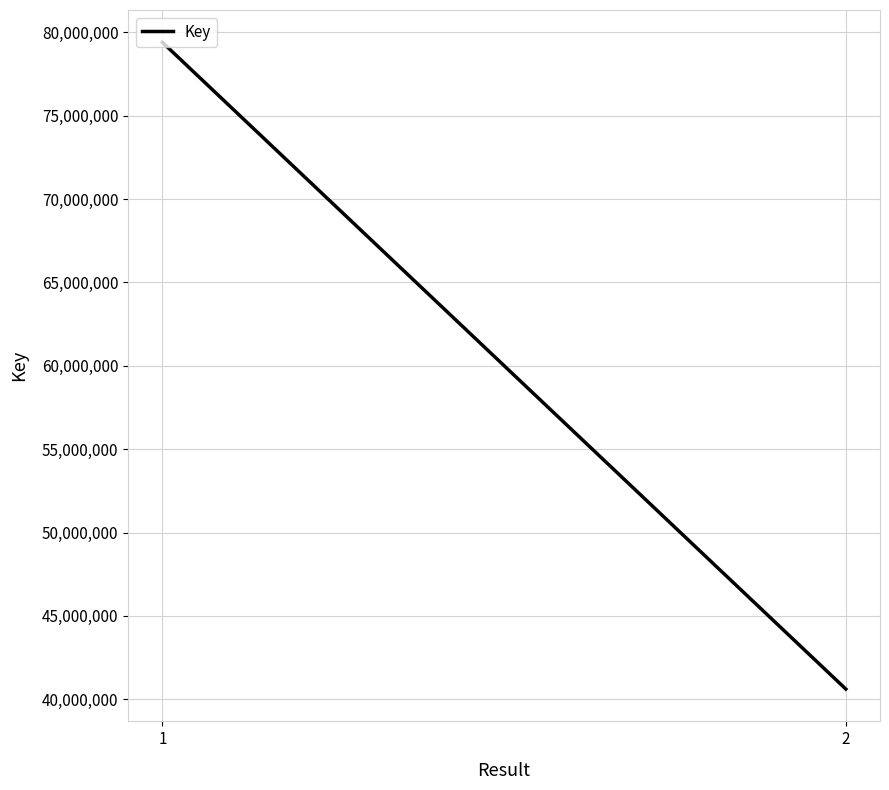

What is the average value?

60003642